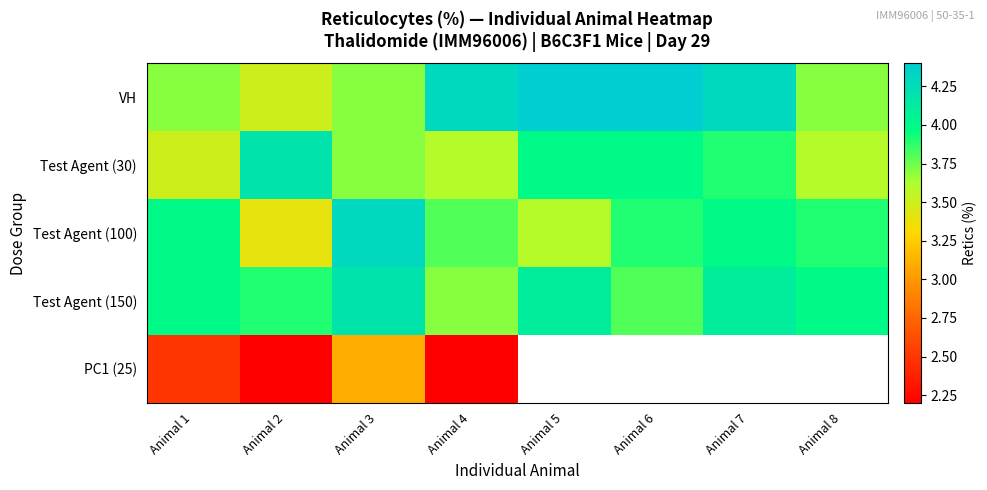

What is the difference between the VH values at Animal 5 and Animal 8?

0.7